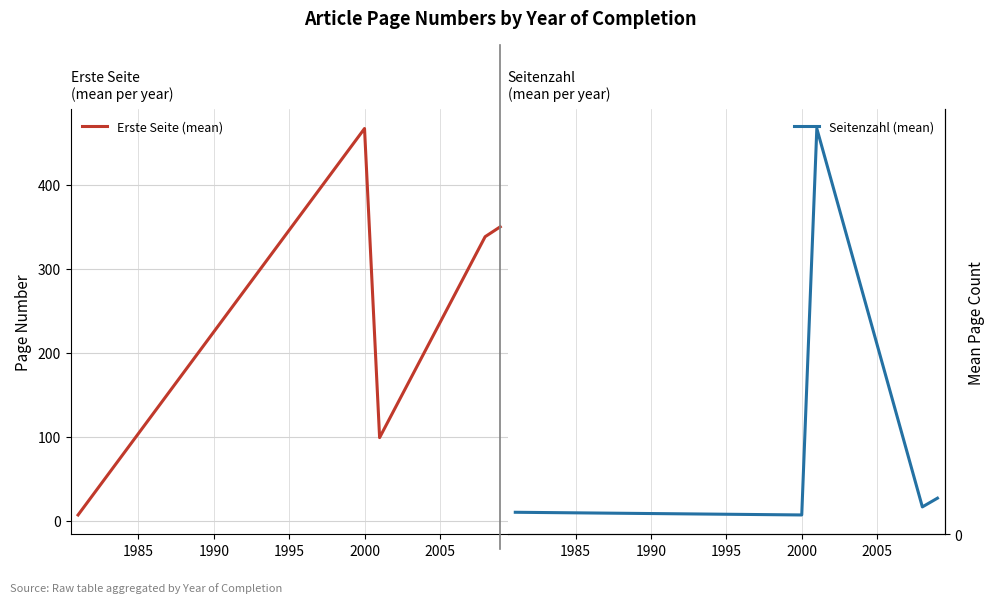

Is the value of Erste Seite (mean) at 2000 greater than the value of Seitenzahl (mean) at 1995?

Yes